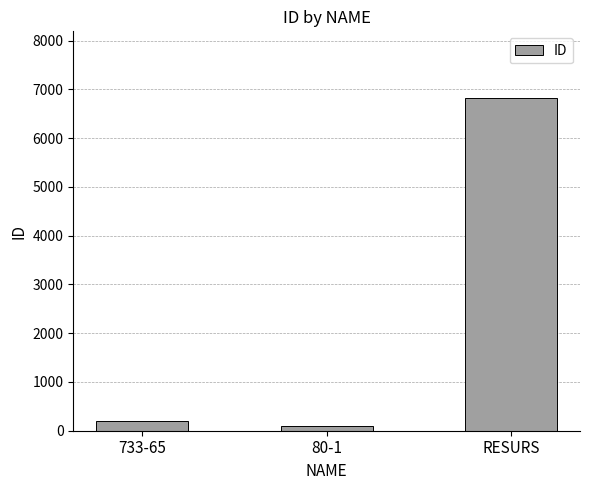

Reading left to right, list all the values displayed in this chart.

202	104	6827